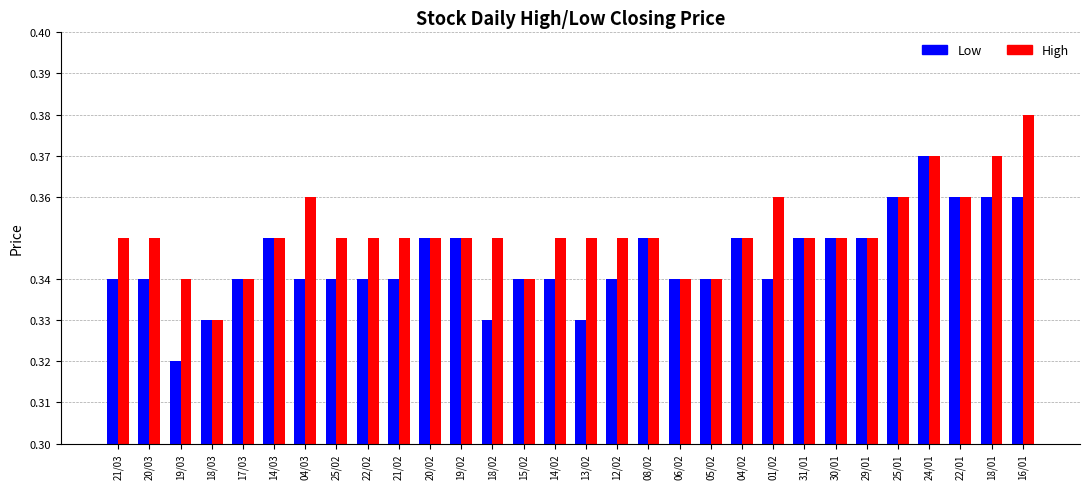

At which label does High reach its peak?

16/01